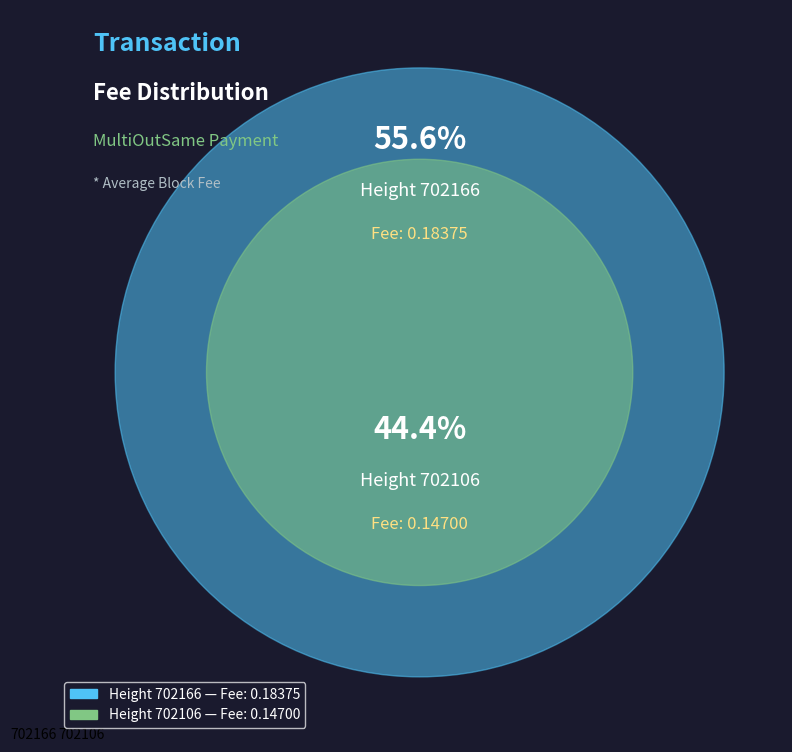

Rank the categories by value from lowest to highest.

702106, 702166